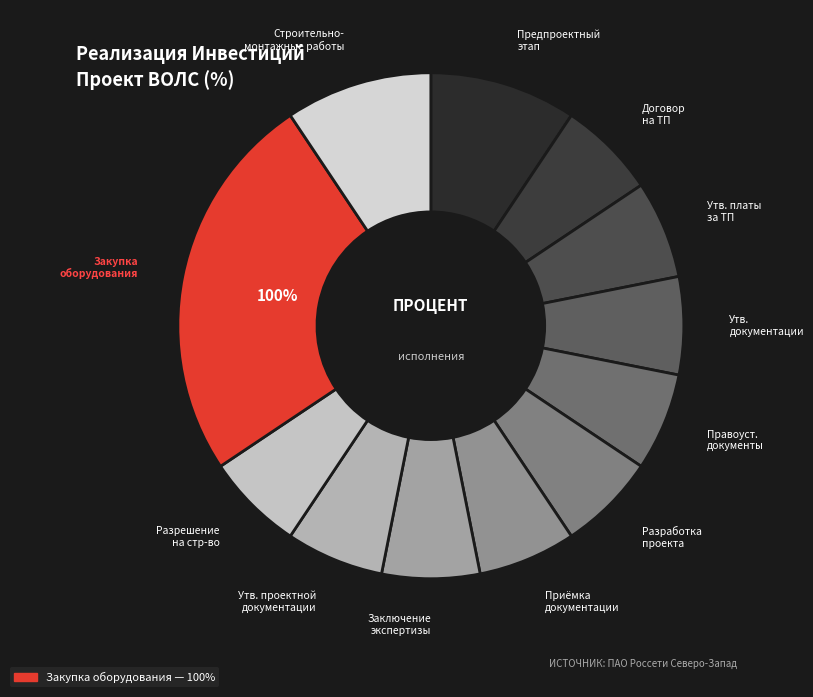

How many segments does this pie chart have?

12